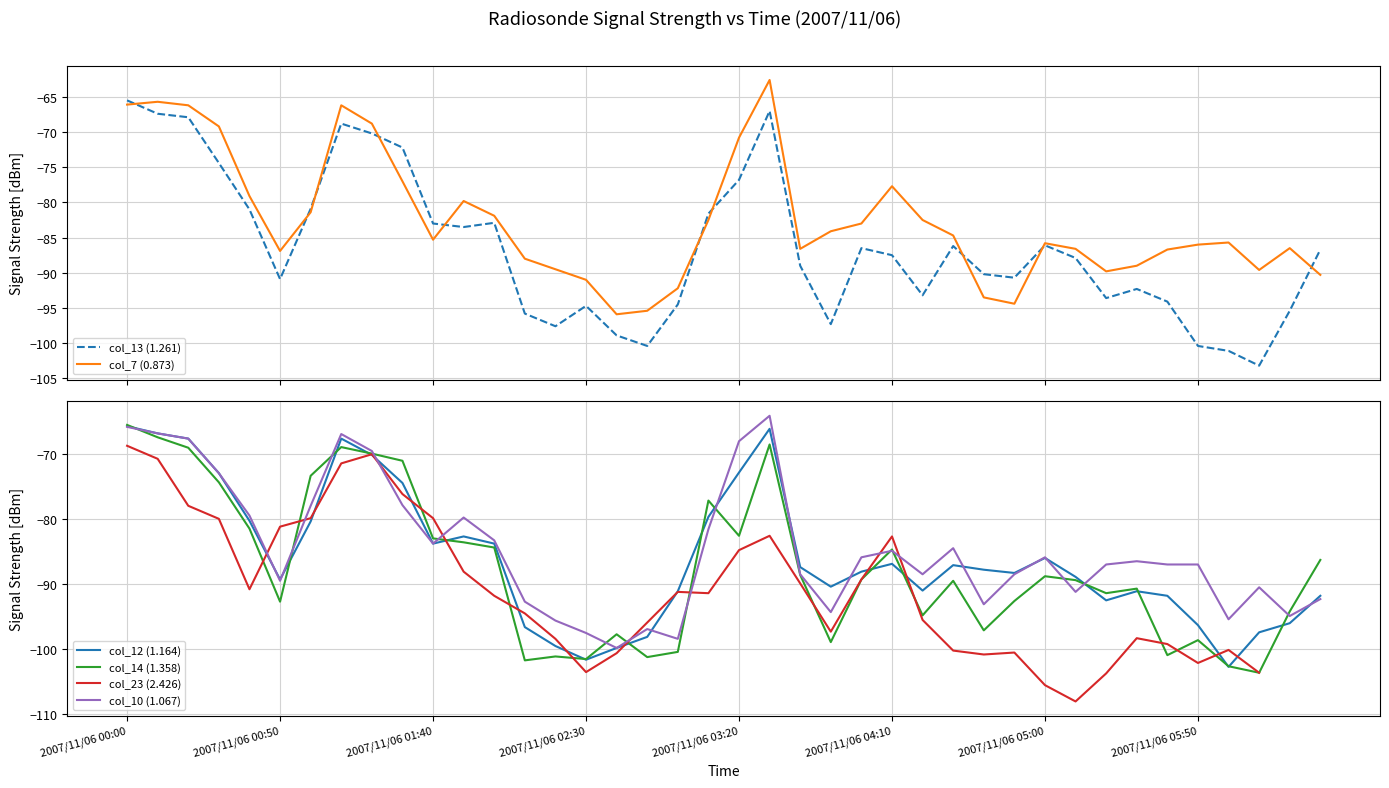

True or false: col_7 (0.873) has more than 1 interior local peaks.

True